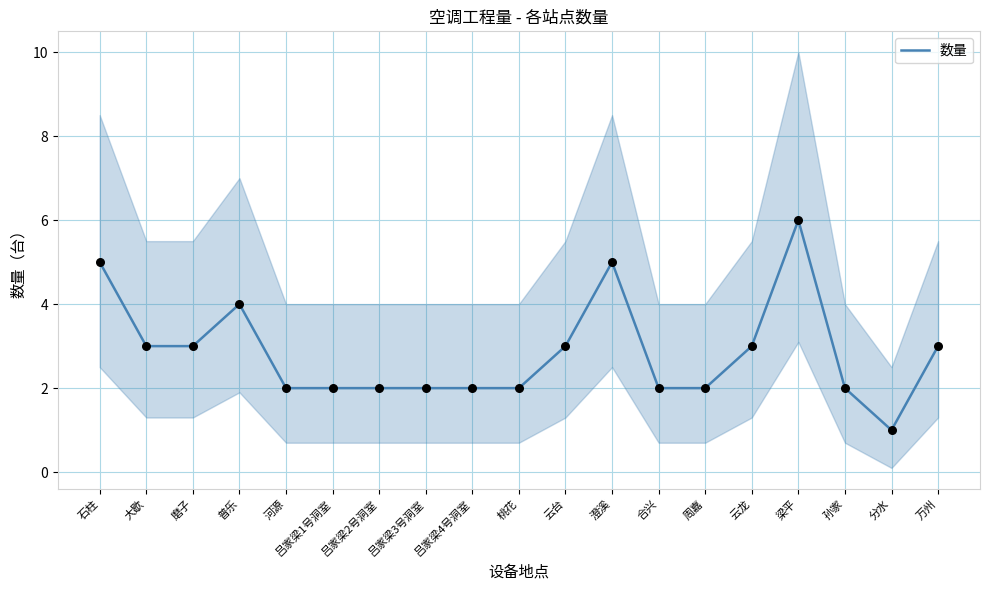

Which has a higher value, 磨子 or 吕家梁2号洞室?

磨子